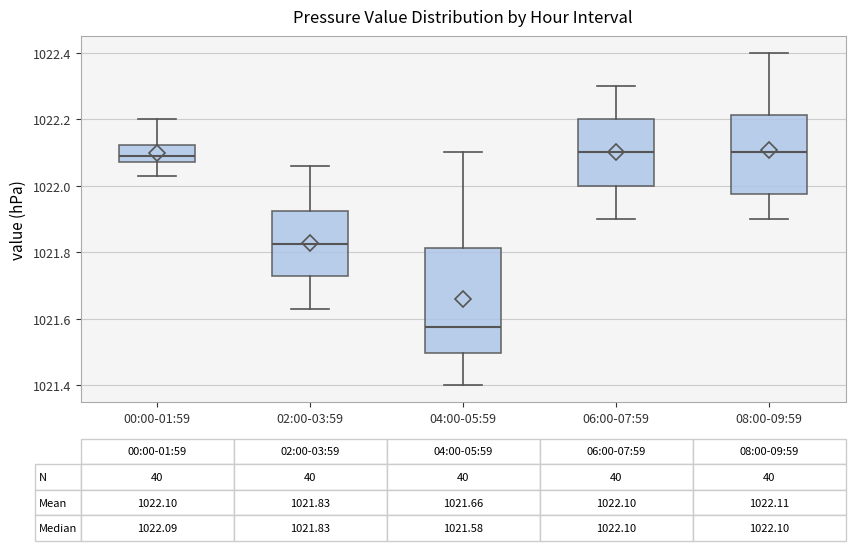

Which box is the tallest, from its lower edge to its upper edge?

04:00-05:59